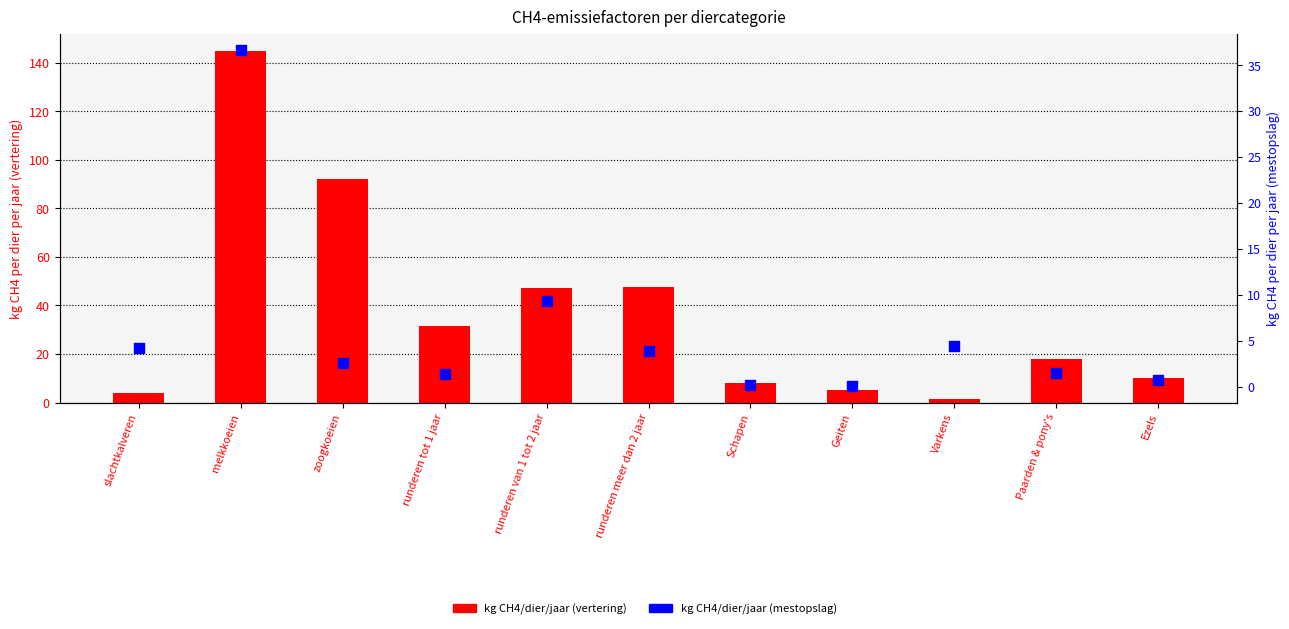

Which series has the widest spread of Y values?

kg CH4/dier/jaar (vertering)